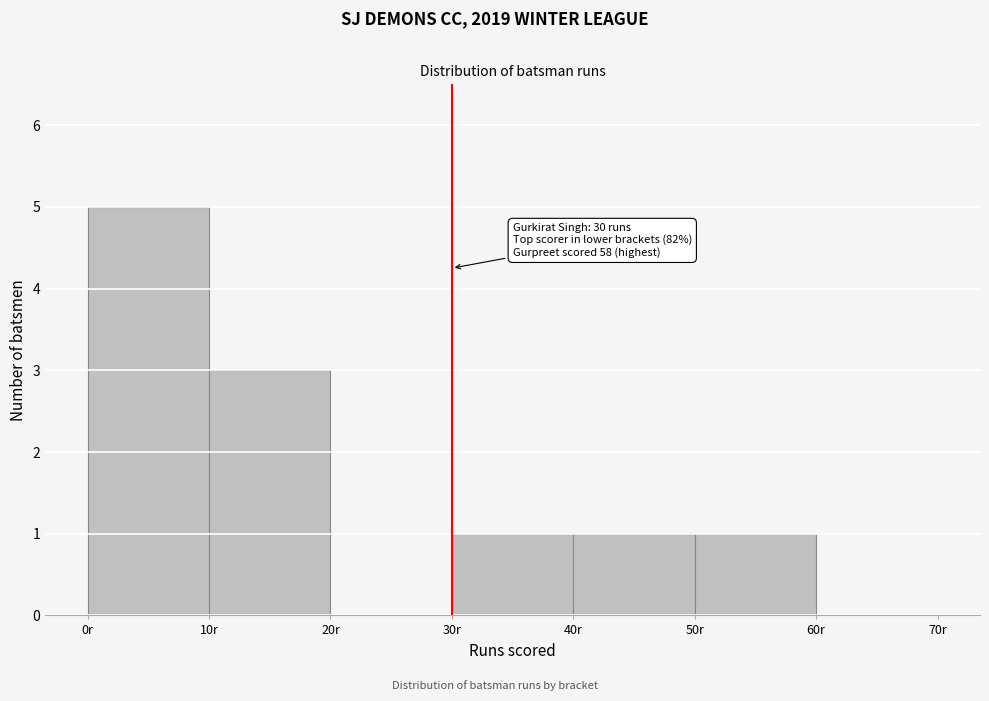

Over which range of the x-axis is the bar tallest?

0 to 10